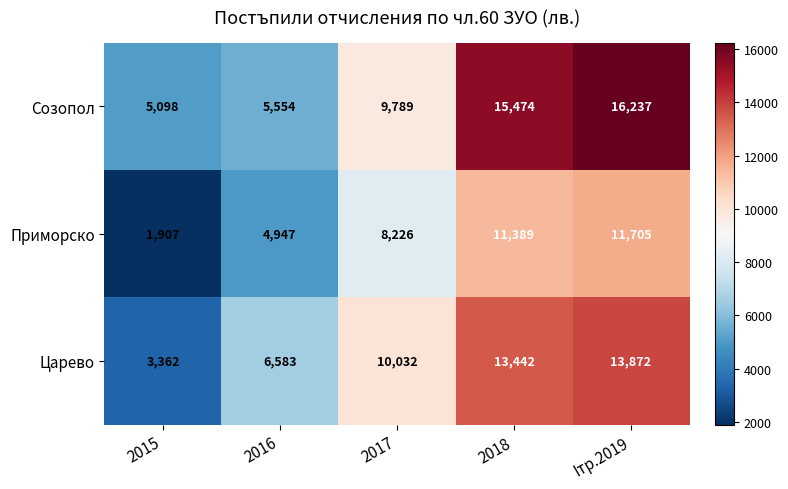

Rank the series by their average value, from highest to lowest.

Созопол, Царево, Приморско